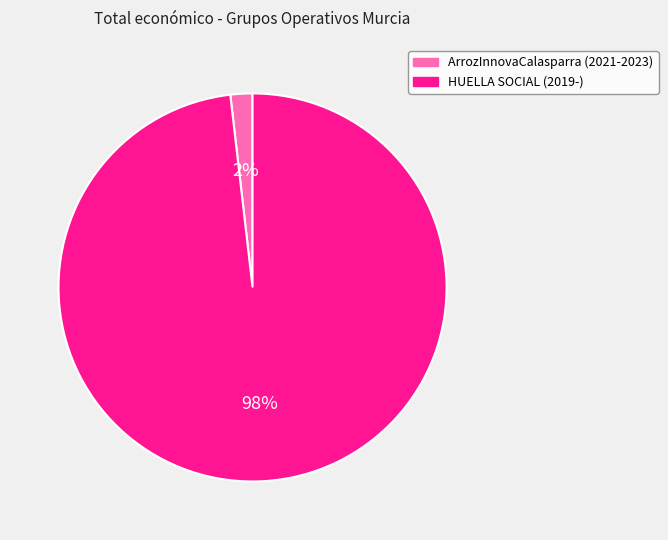

Count the number of slices in the pie.

2